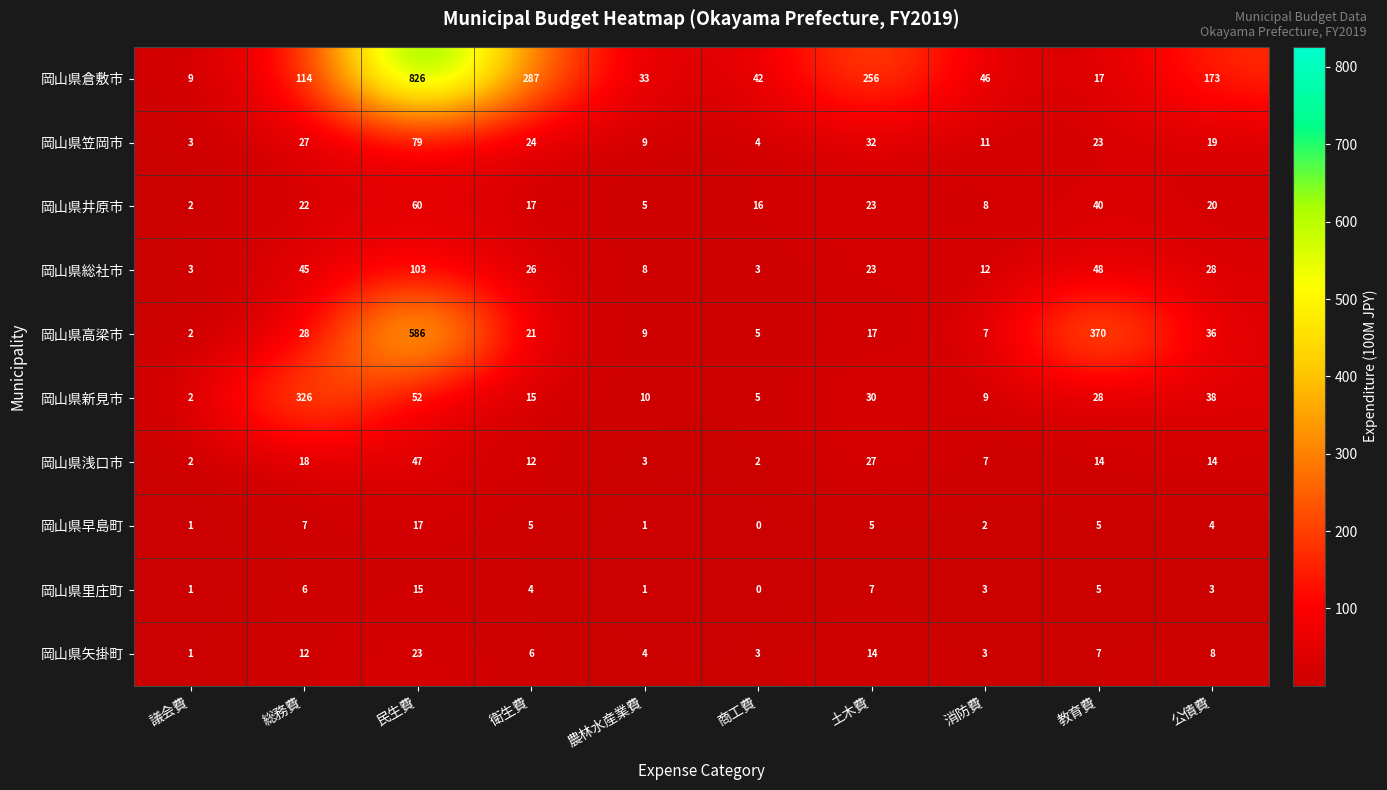

What is the total value across all series at 衛生費?

417